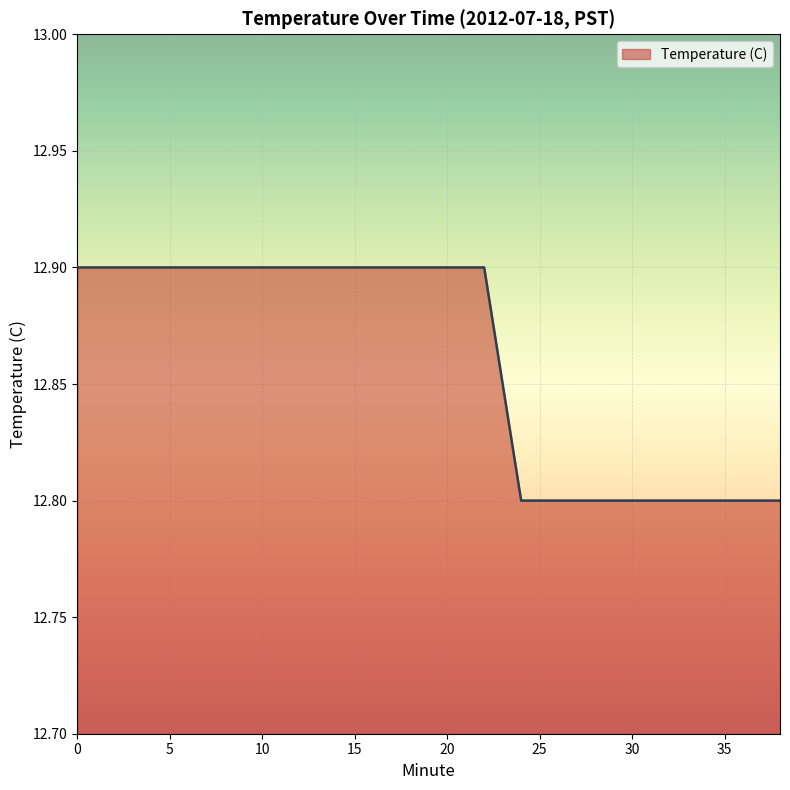

What is the greatest value displayed?

12.9